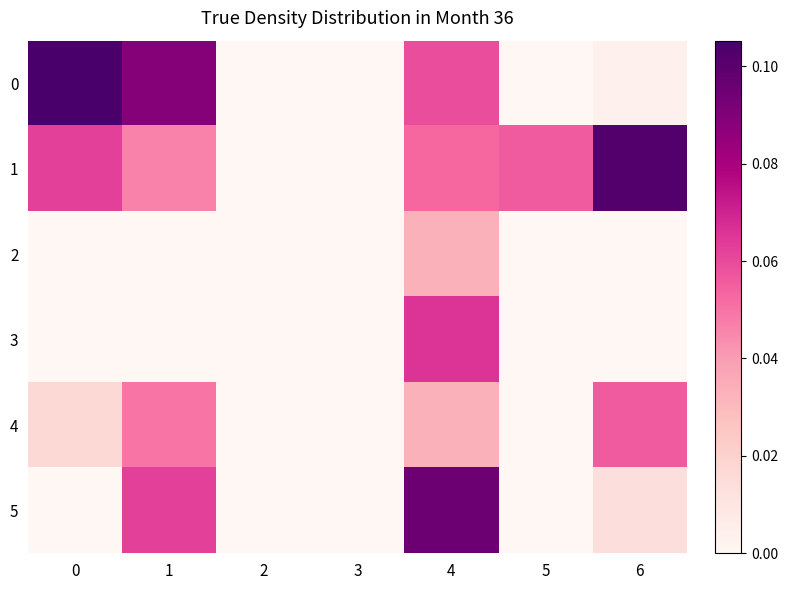

Rank the categories by 3 value from highest to lowest.

4, 0, 1, 2, 3, 5, 6